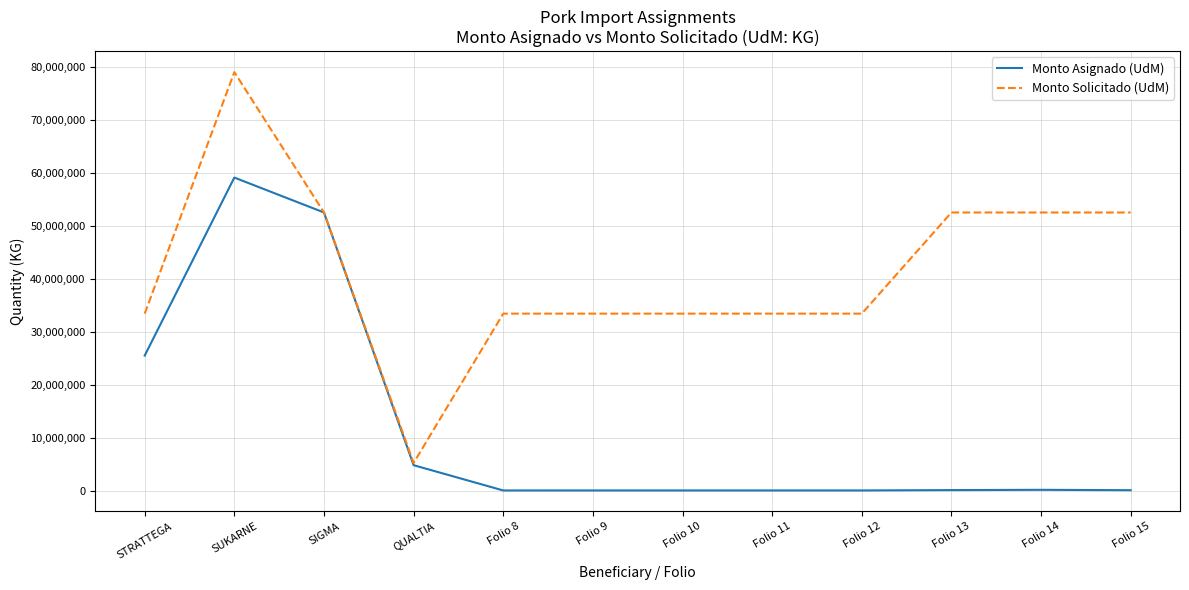

At which category is the sum across all series the highest?

SUKARNE